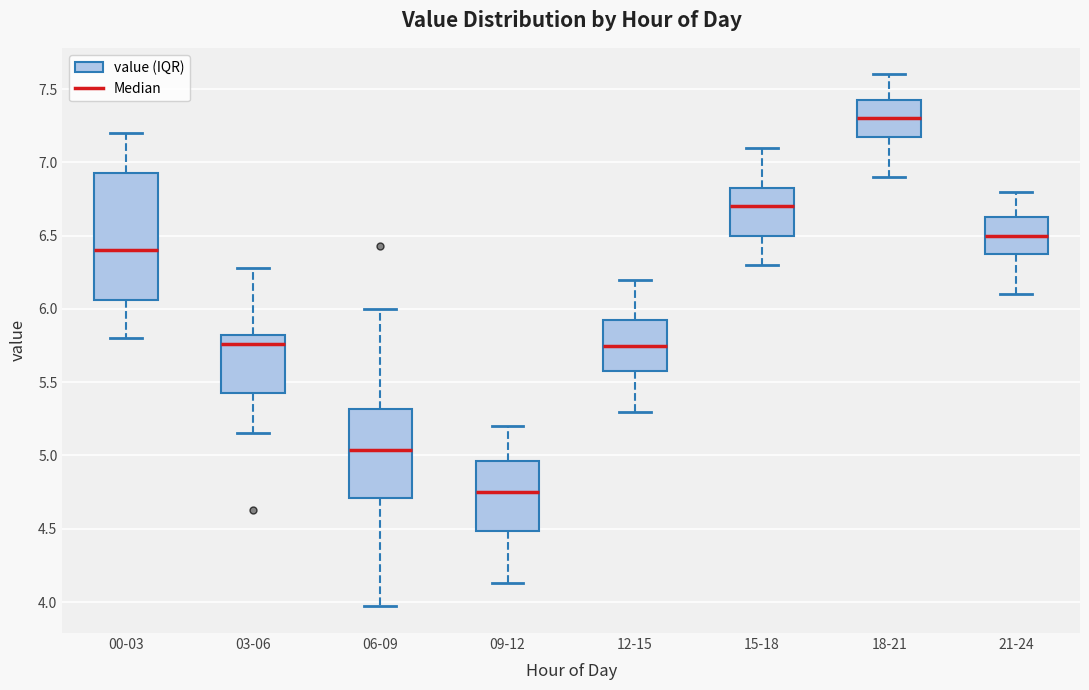

Reading left to right, transcribe this box plot: for each box, give where its median line is, the range the box spans, and where its two whiskers end, as read against the y-axis. The values are not printed on the chart, so give them approximately, as read against the axis.

00-03: median 6.40, box 6.05 to 6.95, whiskers 5.80 to 7.20
03-06: median 5.75, box 5.45 to 5.80, whiskers 5.15 to 6.30
06-09: median 5.05, box 4.70 to 5.30, whiskers 3.95 to 6.00
09-12: median 4.75, box 4.50 to 4.95, whiskers 4.15 to 5.20
12-15: median 5.75, box 5.60 to 5.95, whiskers 5.30 to 6.20
15-18: median 6.70, box 6.50 to 6.85, whiskers 6.30 to 7.10
18-21: median 7.30, box 7.20 to 7.45, whiskers 6.90 to 7.60
21-24: median 6.50, box 6.40 to 6.65, whiskers 6.10 to 6.80